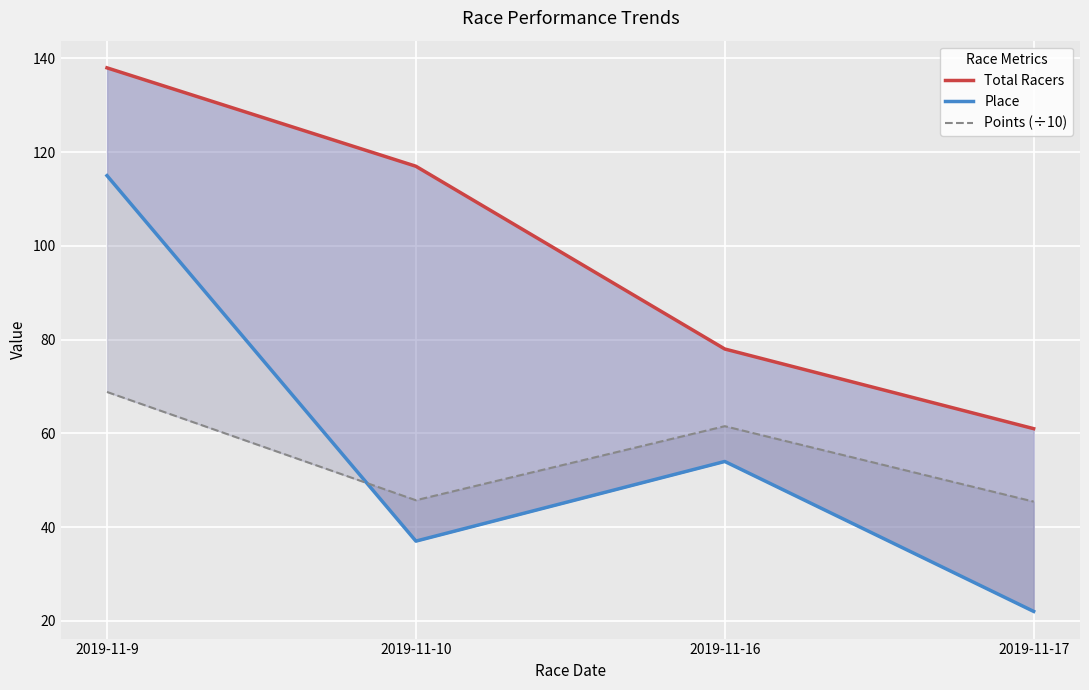

What is the average value of the Points (÷10) series?

55.4